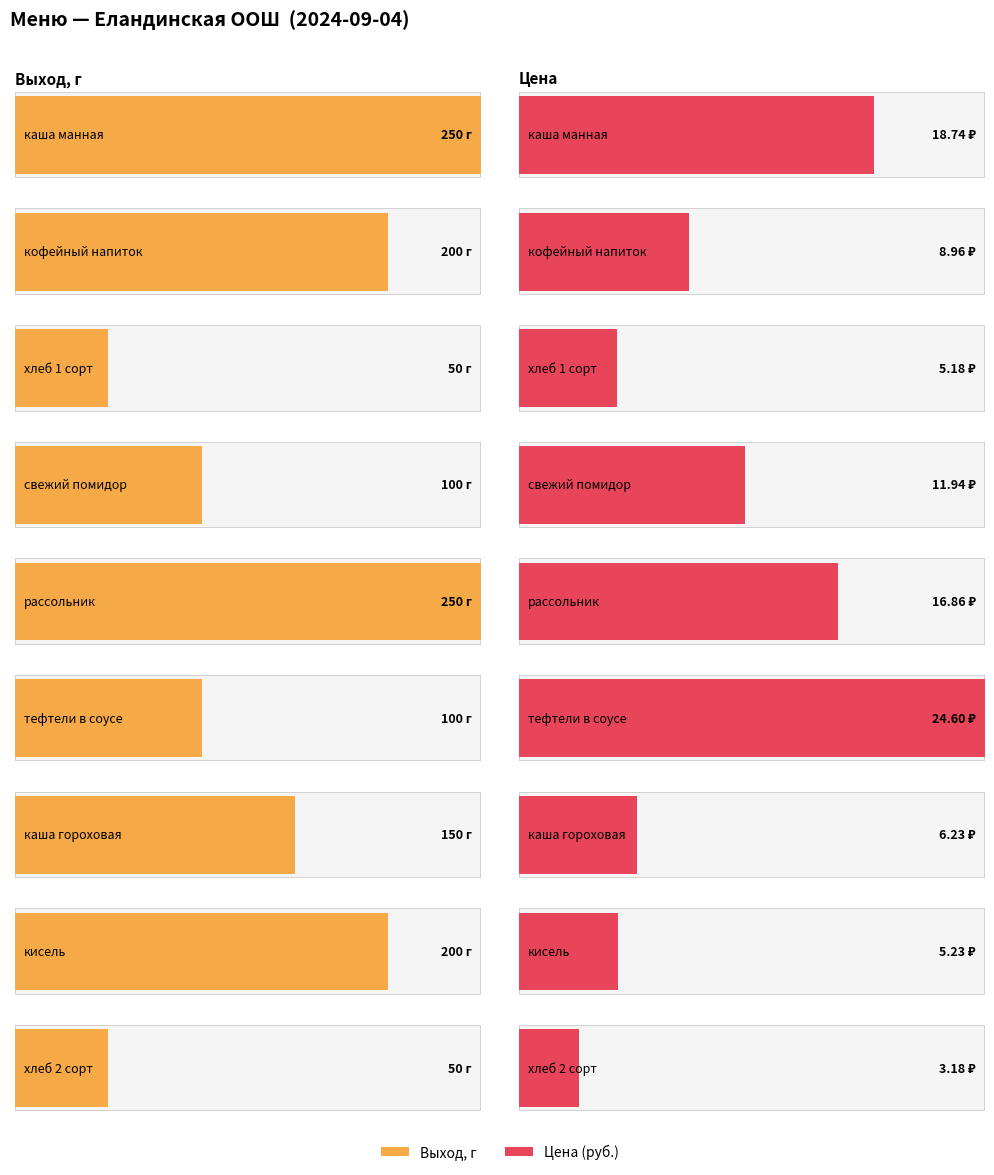

At which label is Цена closest to 13?

свежий помидор